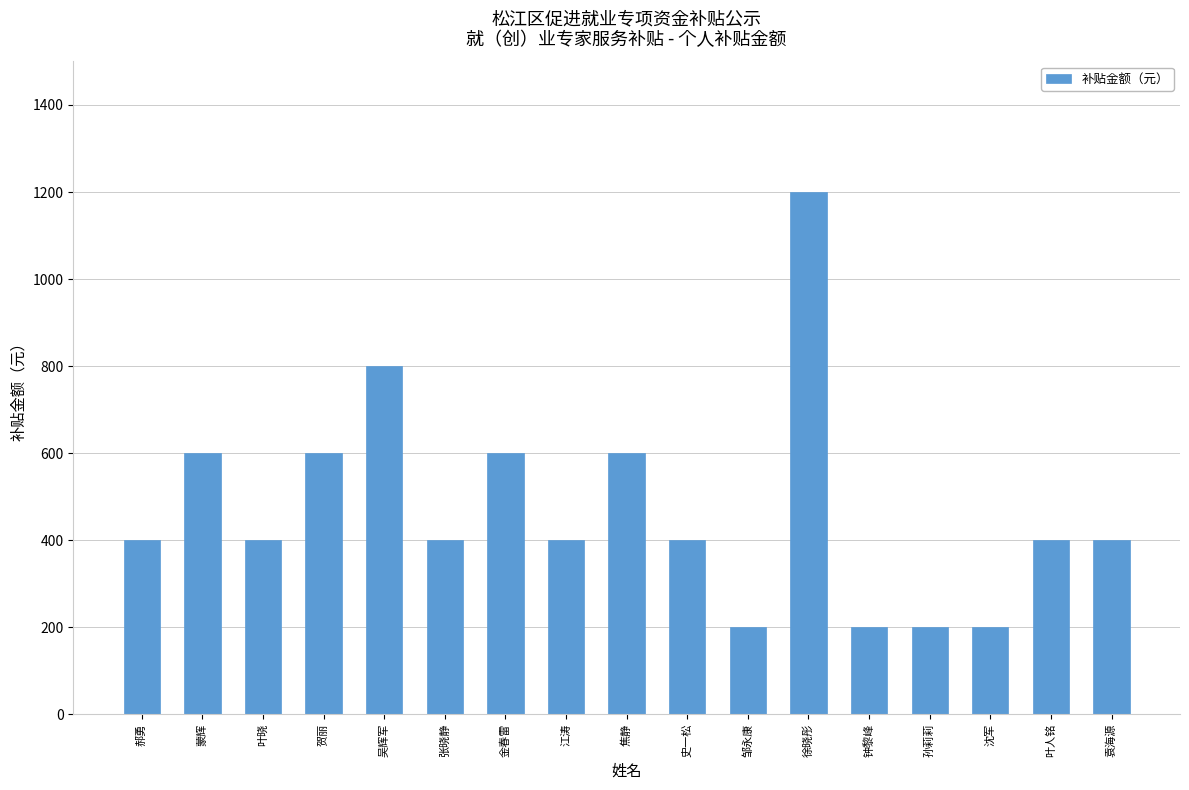

Reading right to left, what are all the values shown in this chart?

袁海源=400	叶人铭=400	沈军=200	孙莉莉=200	钟黎峰=200	徐晓彤=1200	邹永康=200	史一松=400	焦静=600	江涛=400	金春雷=600	张晓静=400	吴辉军=800	贺丽=600	叶晓=400	蒙辉=600	郝勇=400